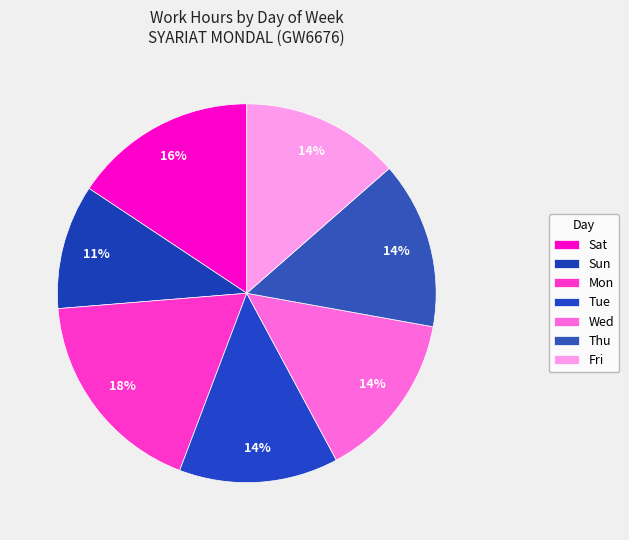

How many slices are in this pie chart?

7